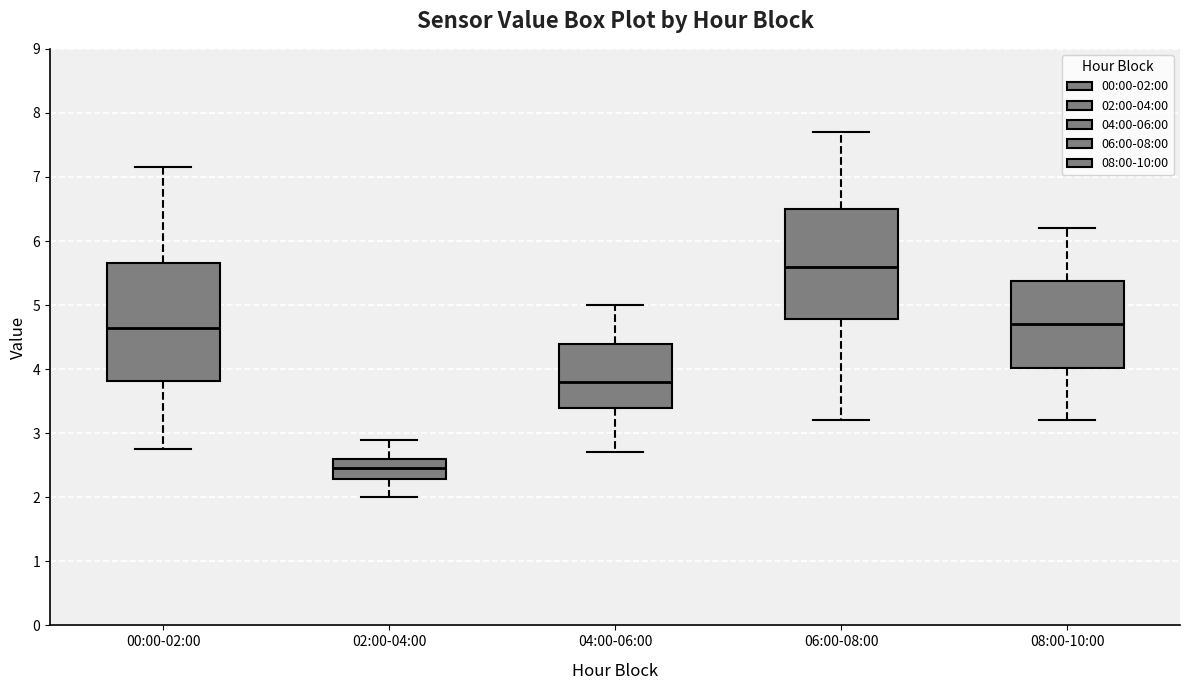

Which box's median line is the lowest?

02:00-04:00